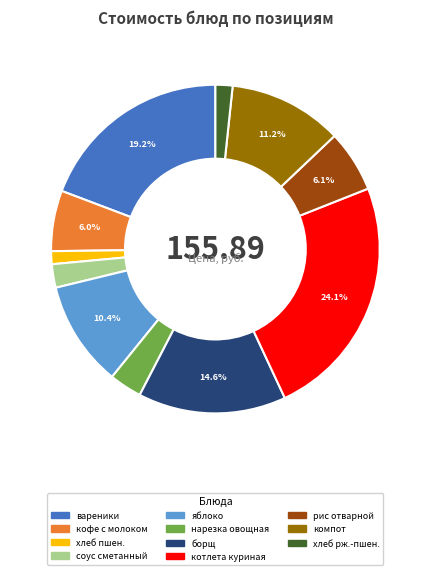

Is there a majority slice in this chart?

No